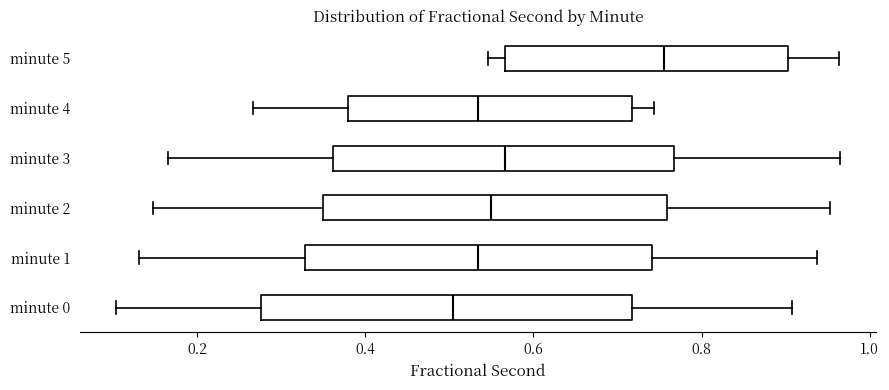

Which box's median line is the furthest to the right?

minute 5